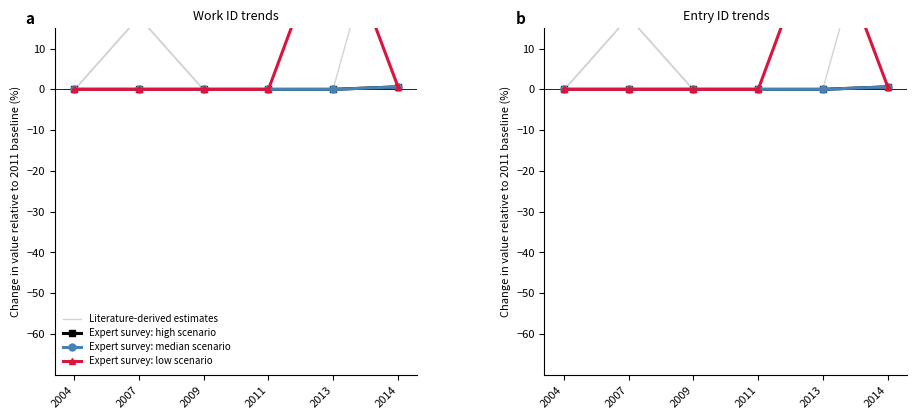

Rank the series by their maximum value, from lowest to highest.

Expert survey: high scenario, Expert survey: median scenario, Literature-derived estimates, Expert survey: low scenario